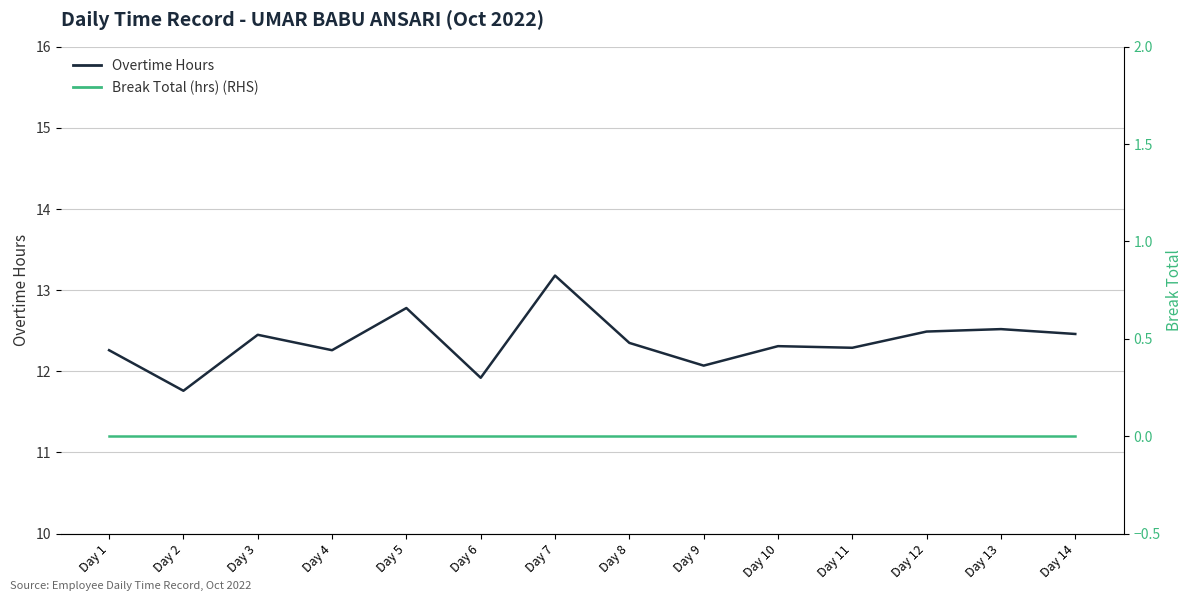

What is the total value across all series at Day 4?

12.3